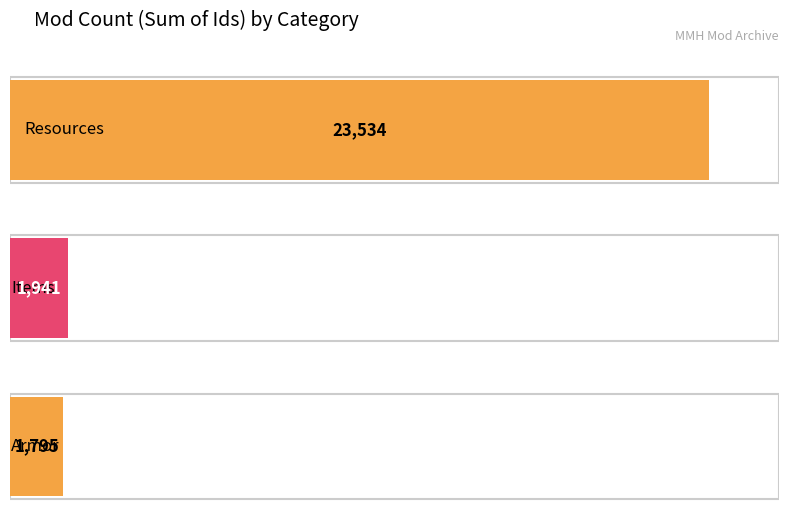

What is the ratio of the value at Armor to the value at Items?

0.9